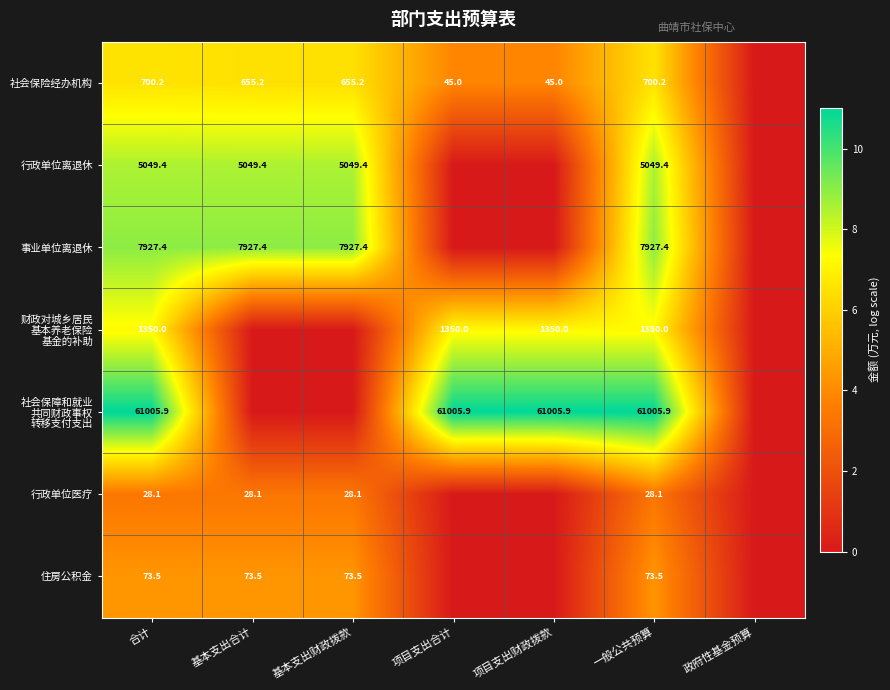

What is the total value across all series at 合计?

76134.5